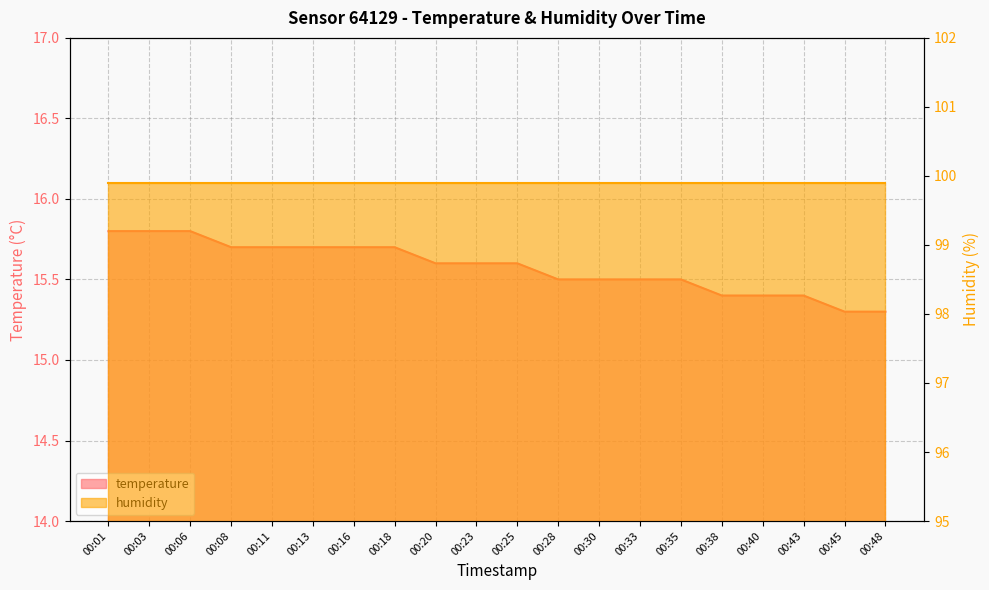

Rank the categories by value from lowest to highest.

00:45, 00:48, 00:38, 00:40, 00:43, 00:28, 00:30, 00:33, 00:35, 00:20, 00:23, 00:25, 00:08, 00:11, 00:13, 00:16, 00:18, 00:01, 00:03, 00:06